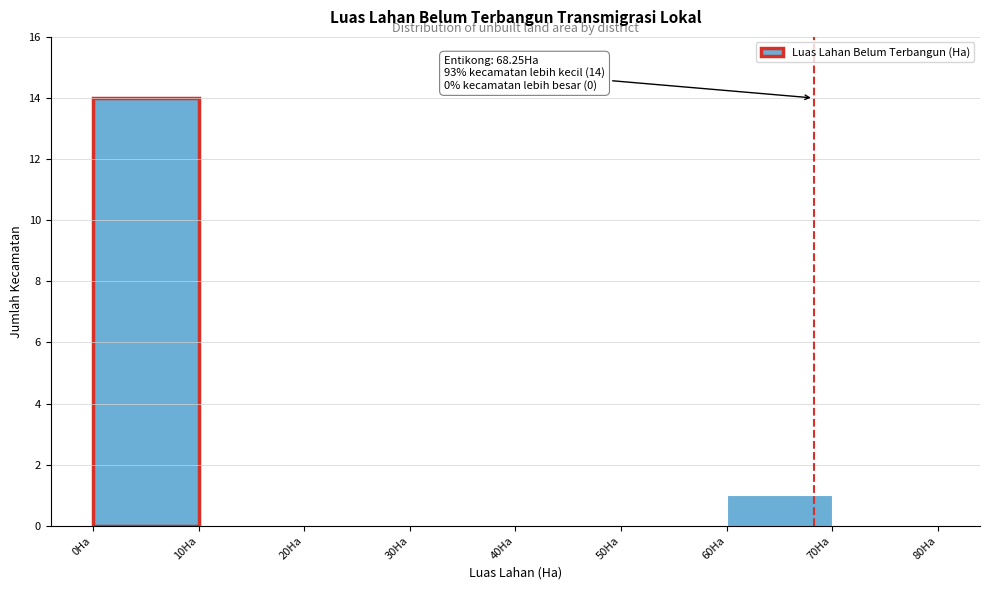

Which range on the x-axis has the tallest bar?

0 to 10